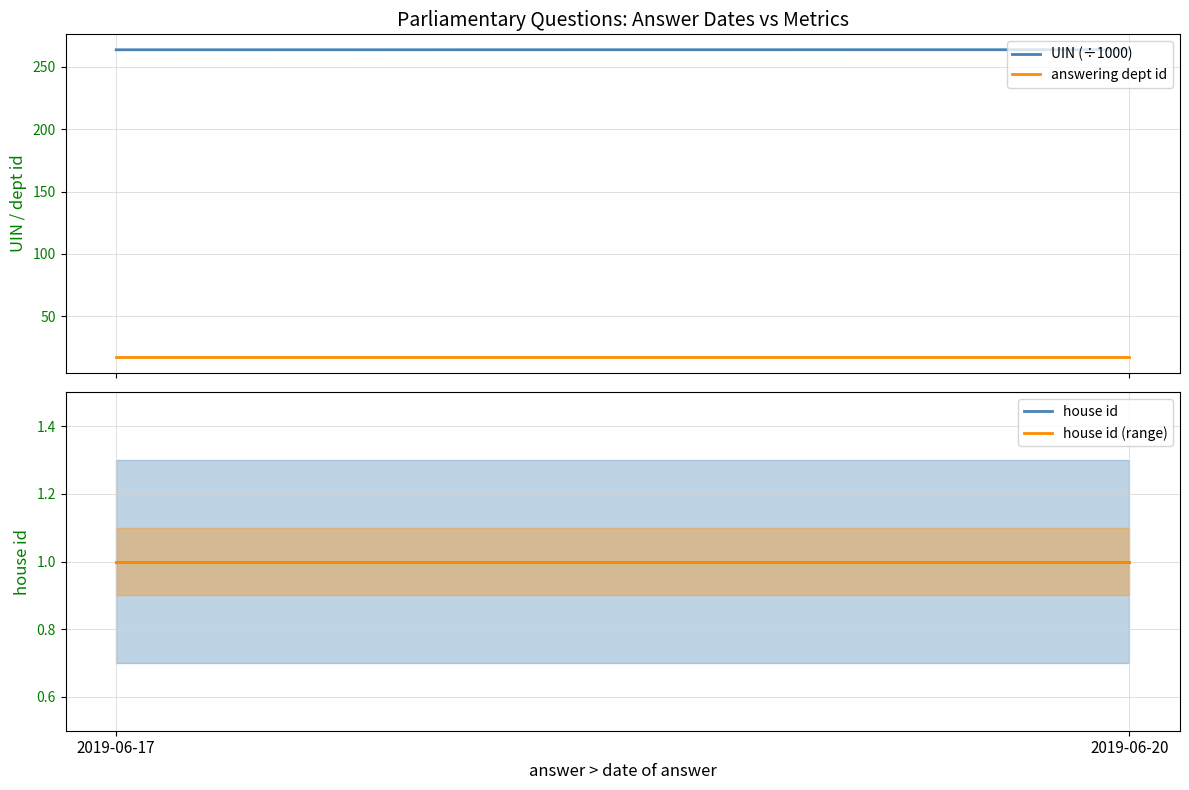

List the labels in order of house id (range) value, largest first.

2019-06-17, 2019-06-20